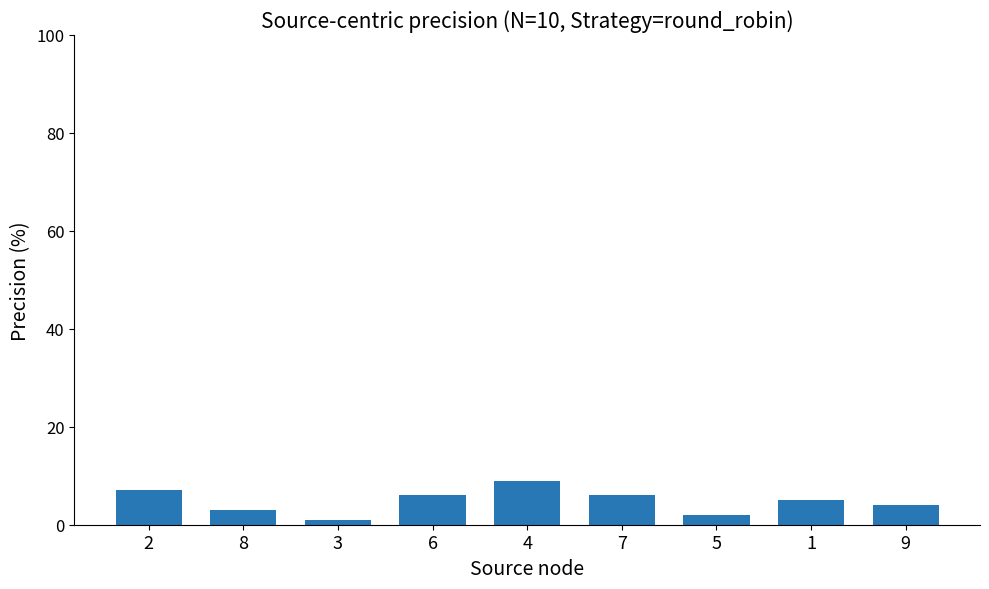

What is the change in value from 6 to 5?

-4